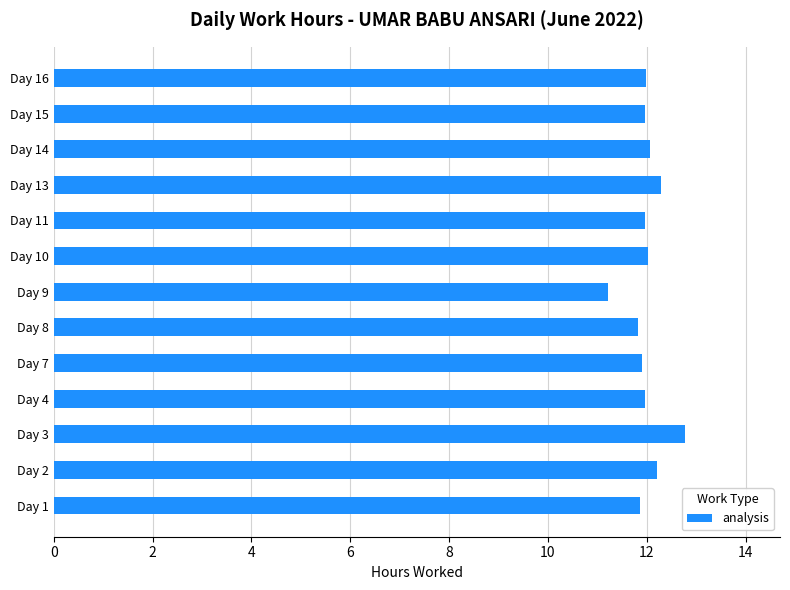

Does the chart contain any negative values?

No